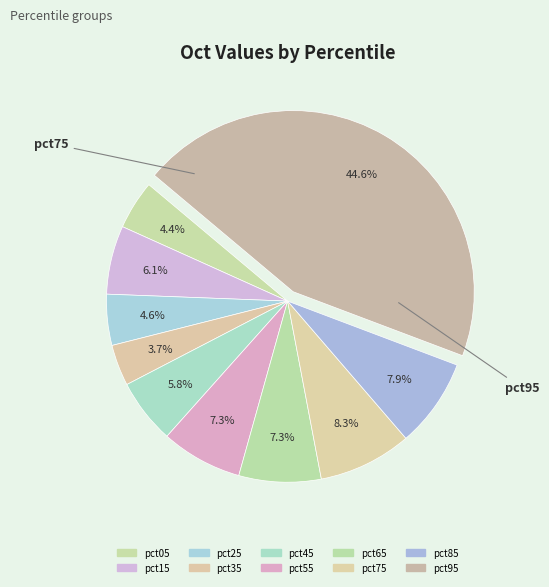

Is there a majority slice in this chart?

No